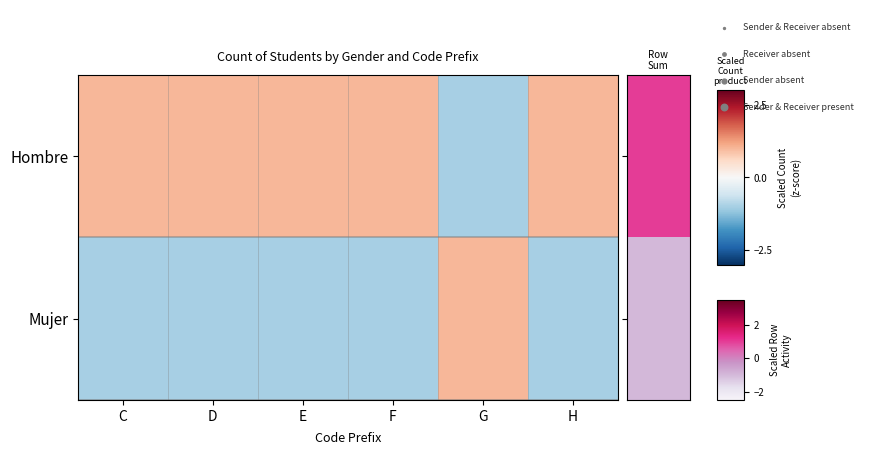

Reading left to right, what are all the values shown in this chart?

Hombre: C=1	D=1	E=1	F=1	G=-1	H=1
Mujer: C=-1	D=-1	E=-1	F=-1	G=1	H=-1